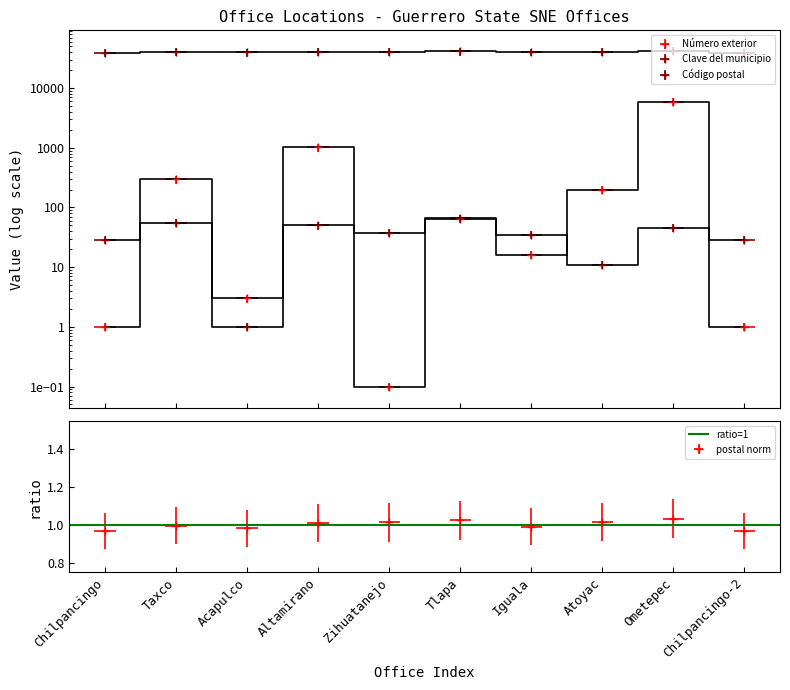

How many values in the Código postal series exceed 40660?

4